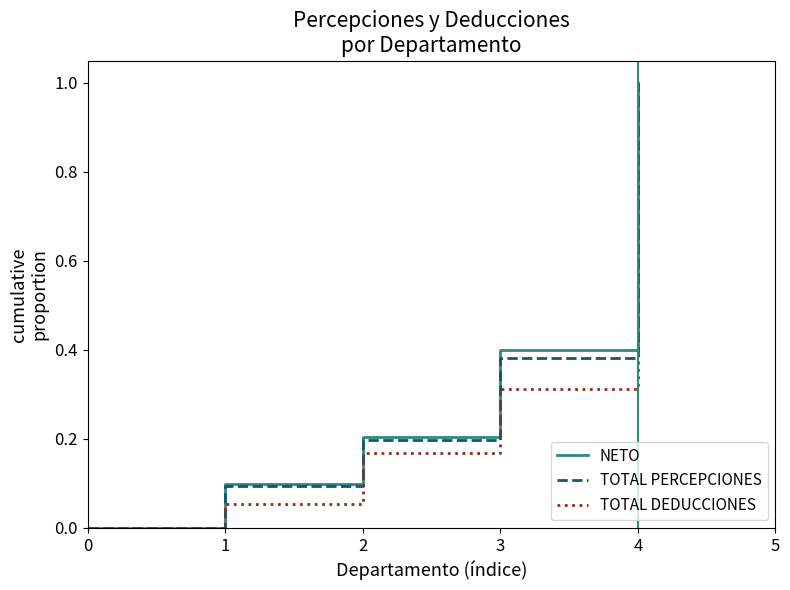

Between 1 and 3, which series saw the biggest shift?

NETO